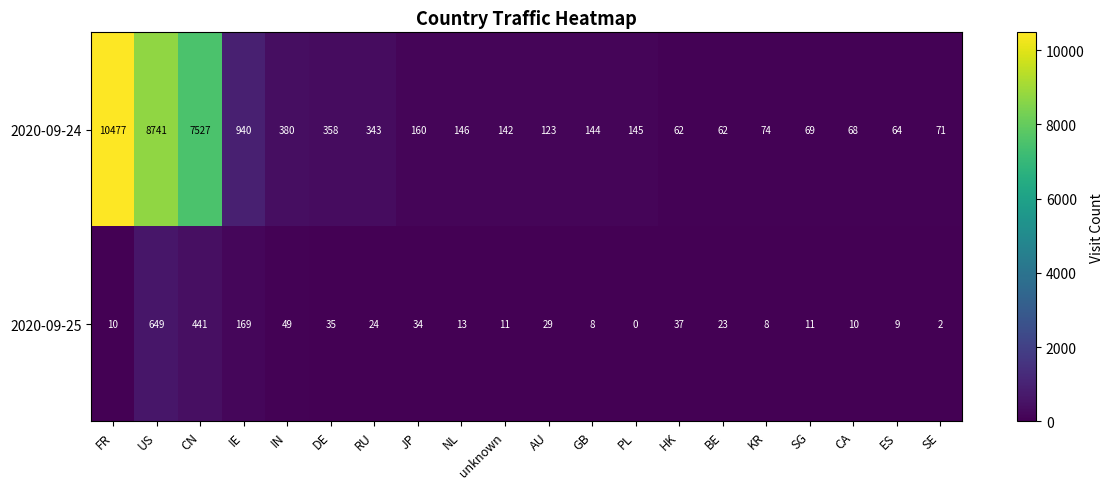

Where does the 2020-09-25 series first go above 23?

US